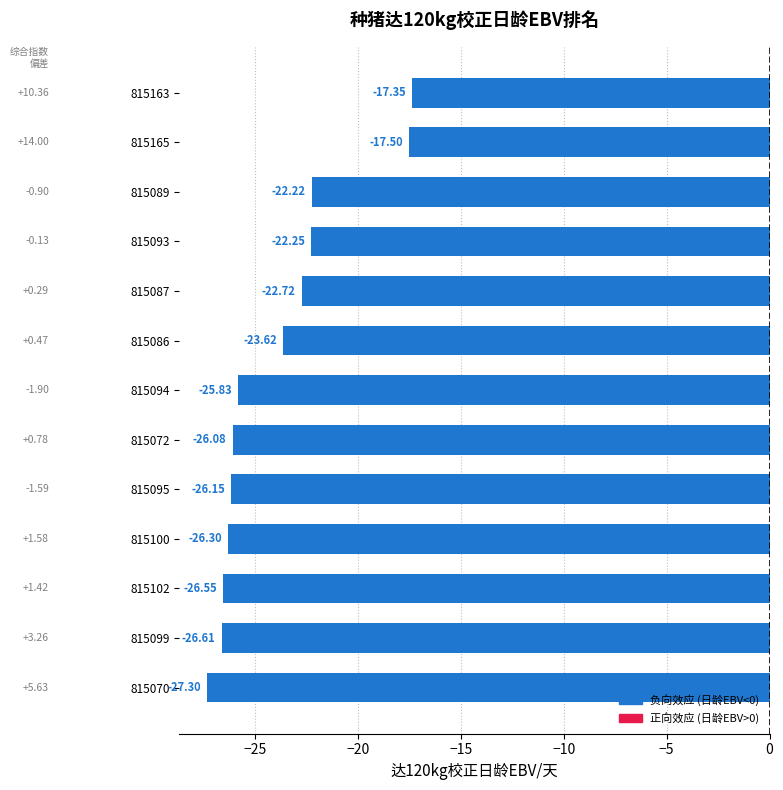

How many distinct data groups are displayed?

1